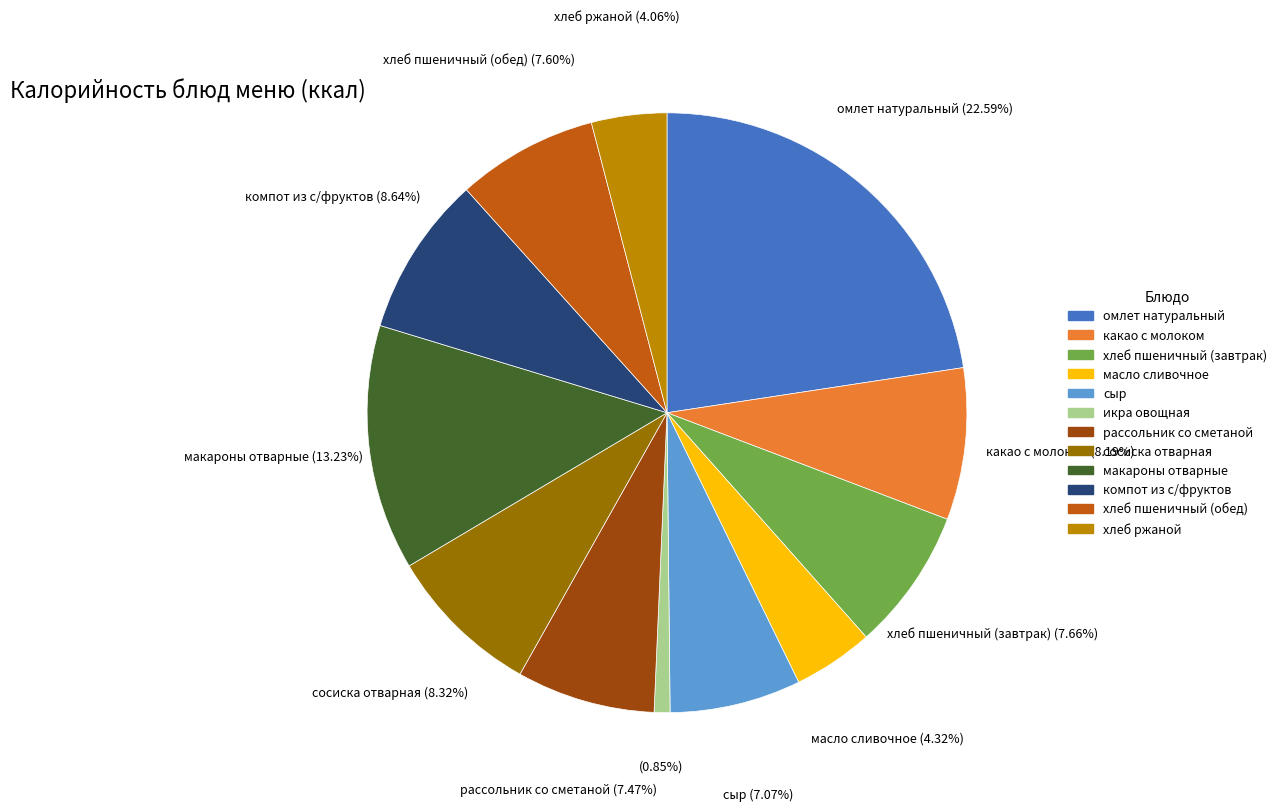

How many segments does this pie chart have?

12